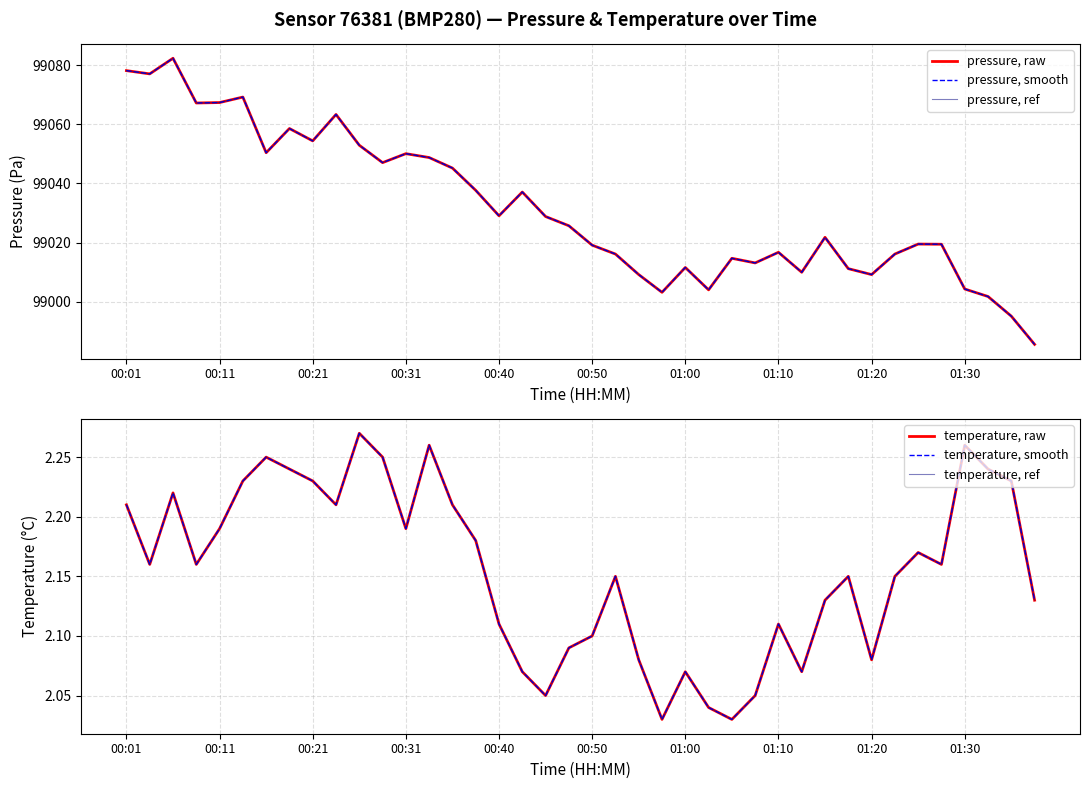

The temperature, raw series shows 2.1 at 00:40. True or false?

True